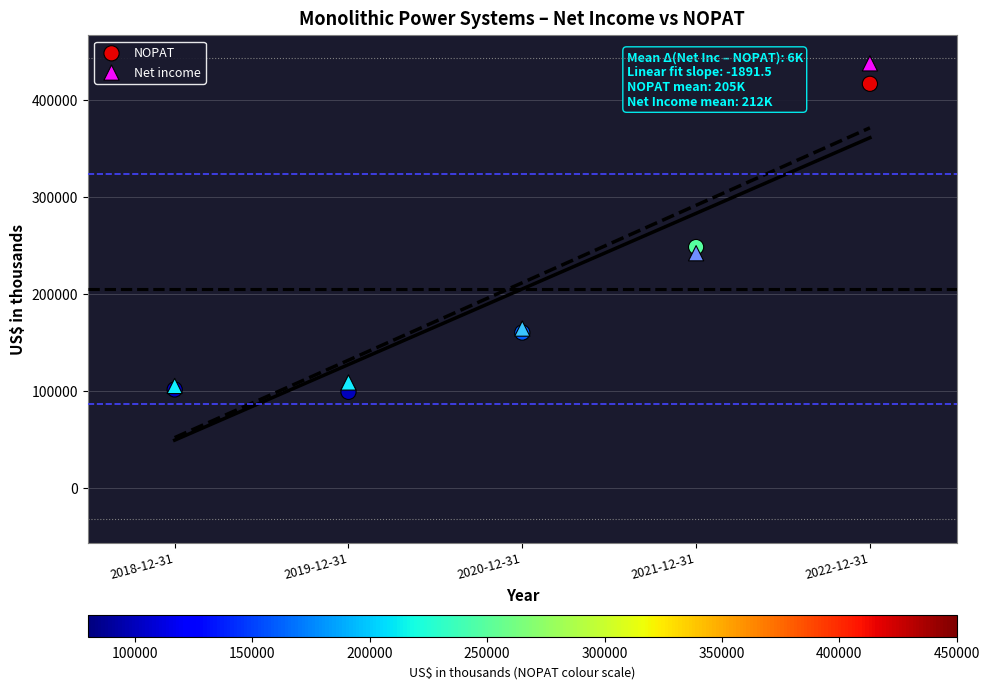

Which series contains the highest Y value?

Net income